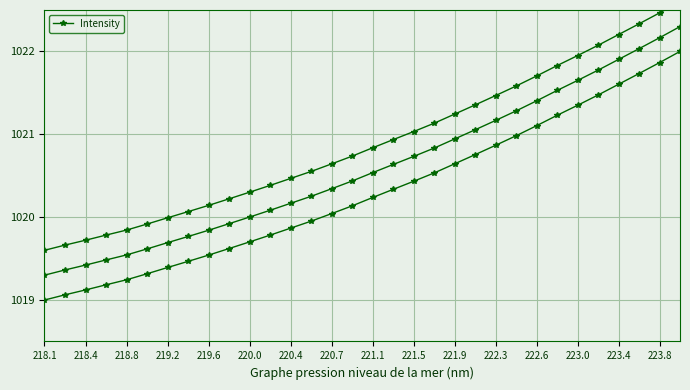

Count the number of data series in this chart.

1